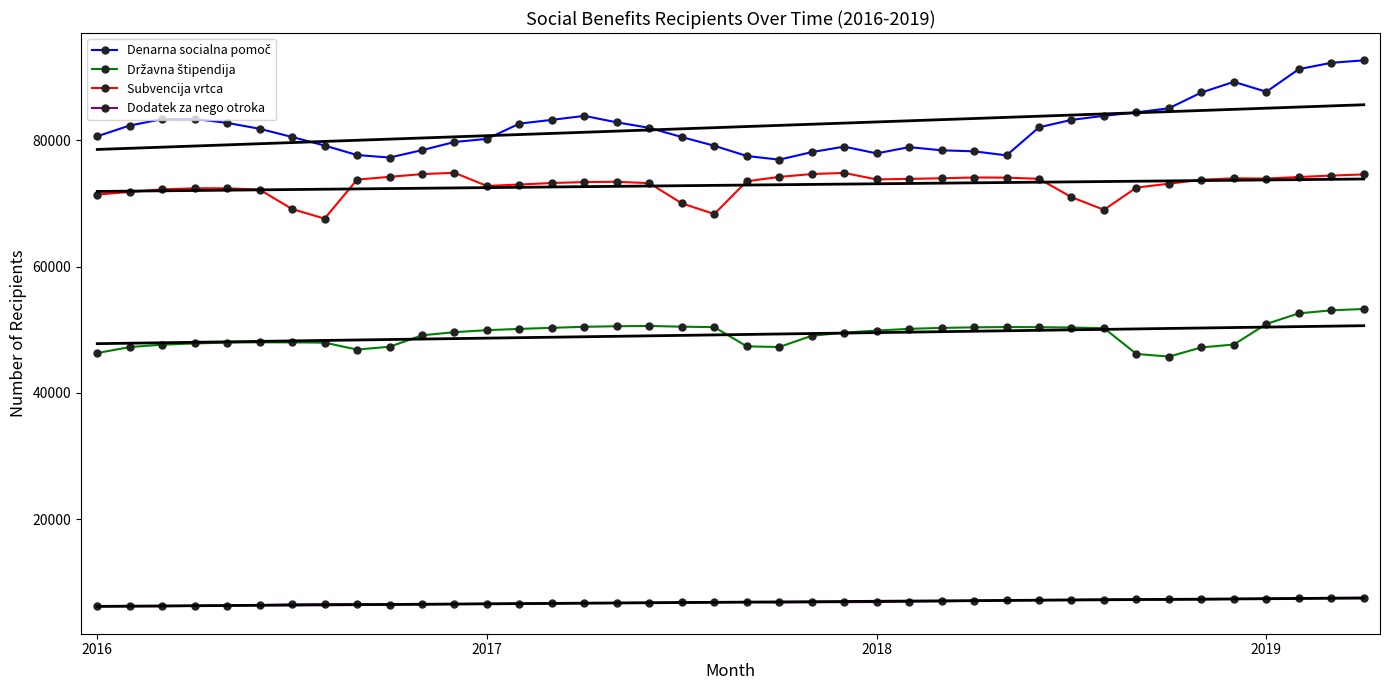

Reading left to right, transcribe all the data shown in this chart.

Denarna socialna pomoč: 80630	82332	83337	83366	82748	81814	80513	79161	77657	77262	78430	79723	80213	82631	83228	83858	82831	81964	80502	79127	77508	76925	78117	78989	77917	78908	78406	78243	77604	82047	83225	83866	84412	85064	87559	89244	87672	91255	92258	92652
Državna štipendija: 46307	47255	47634	47829	47961	48006	47994	47956	46856	47304	49112	49614	49929	50131	50304	50464	50552	50598	50480	50411	47370	47262	49037	49538	49864	50142	50287	50376	50425	50406	50344	50245	46169	45746	47201	47654	50911	52589	53068	53283
Subvencija vrtca: 71401	71815	72219	72393	72389	72179	69101	67590	73764	74204	74636	74848	72759	72988	73226	73380	73422	73204	70007	68315	73502	74194	74647	74821	73800	73885	73978	74099	74080	73895	70983	68988	72505	73114	73754	73974	73925	74174	74408	74583
Dodatek za nego otroka: 6193	6225	6229	6285	6326	6404	6506	6537	6541	6496	6515	6564	6594	6637	6659	6725	6734	6771	6830	6862	6889	6834	6845	6873	6888	6966	7013	7065	7158	7211	7239	7280	7321	7295	7306	7367	7426	7502	7552	7569